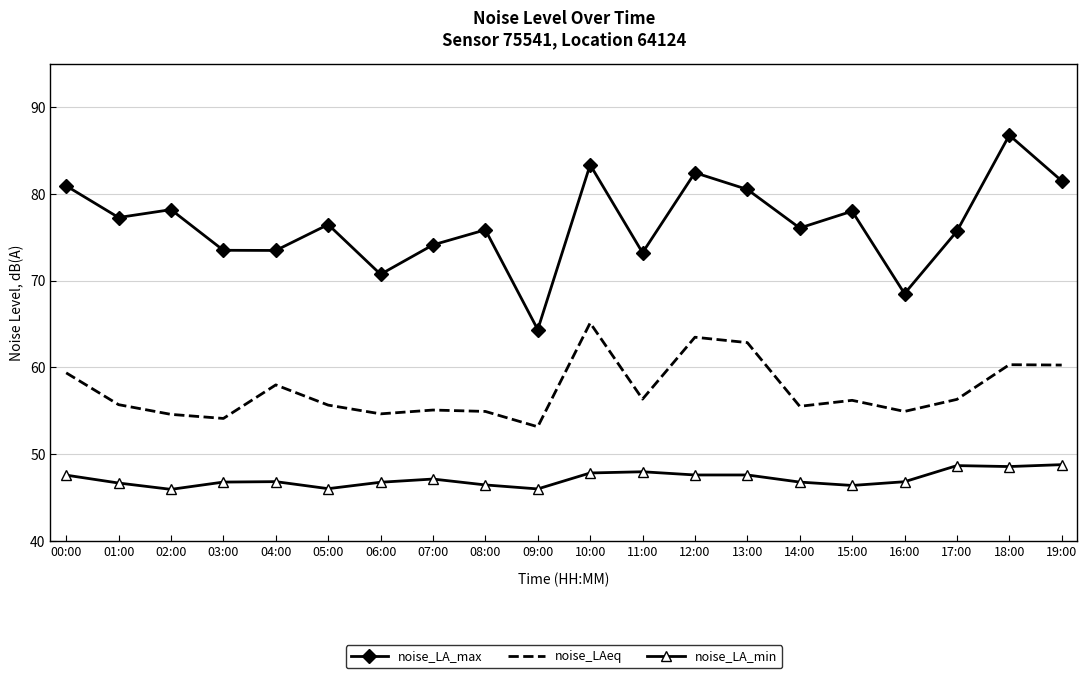

What position from the left is 10:00?

11